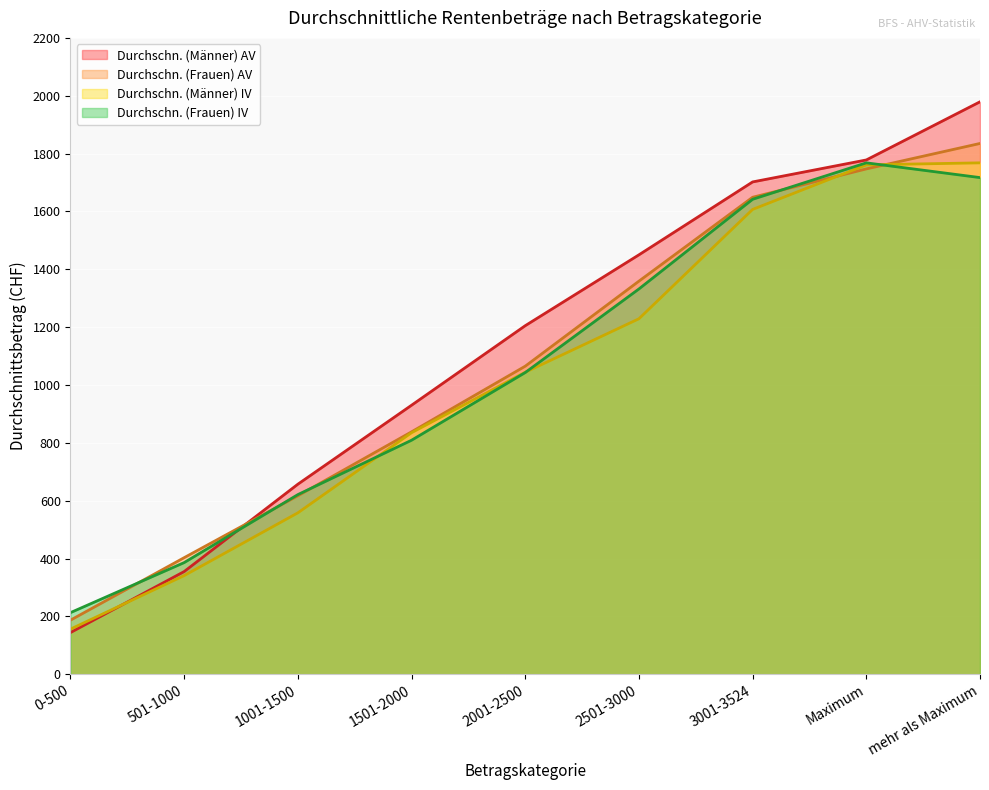

Where is the first local maximum for Durchschn. (Frauen) IV?

Maximum